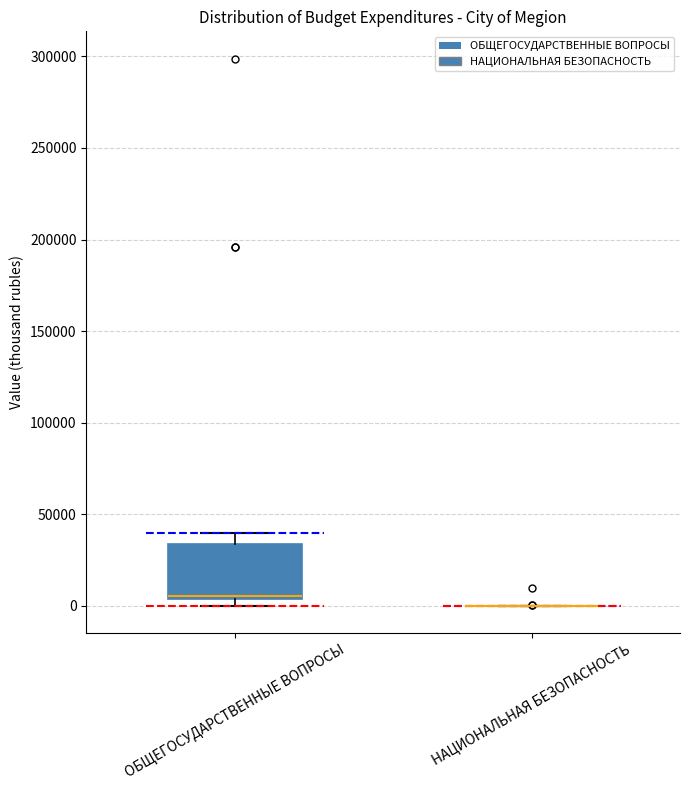

Comparing the boxes themselves (not the whiskers), which one is the tallest?

ОБЩЕГОСУДАРСТВЕННЫЕ ВОПРОСЫ